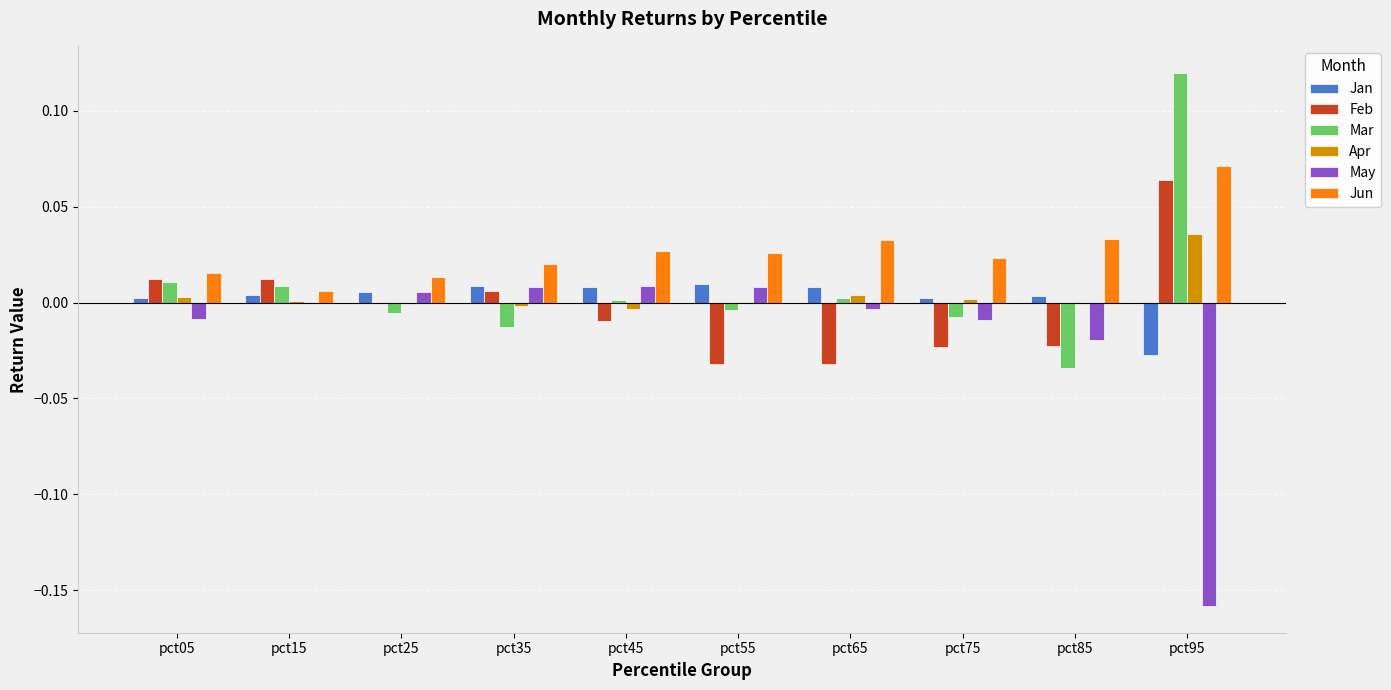

The value of Mar at pct05 is 0.0. True or false?

True